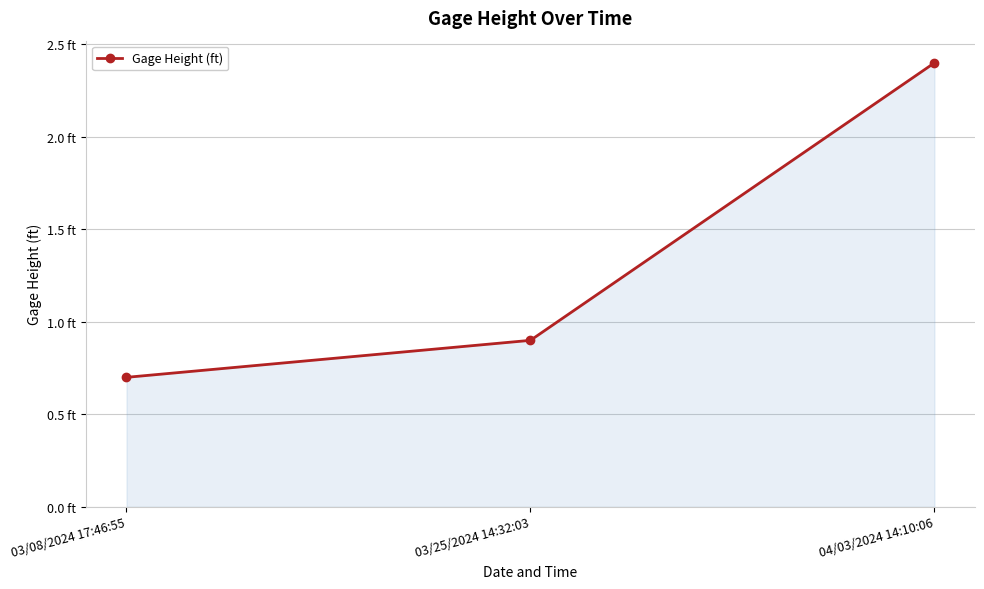

Is this an area chart (filled region under the line)?

Yes